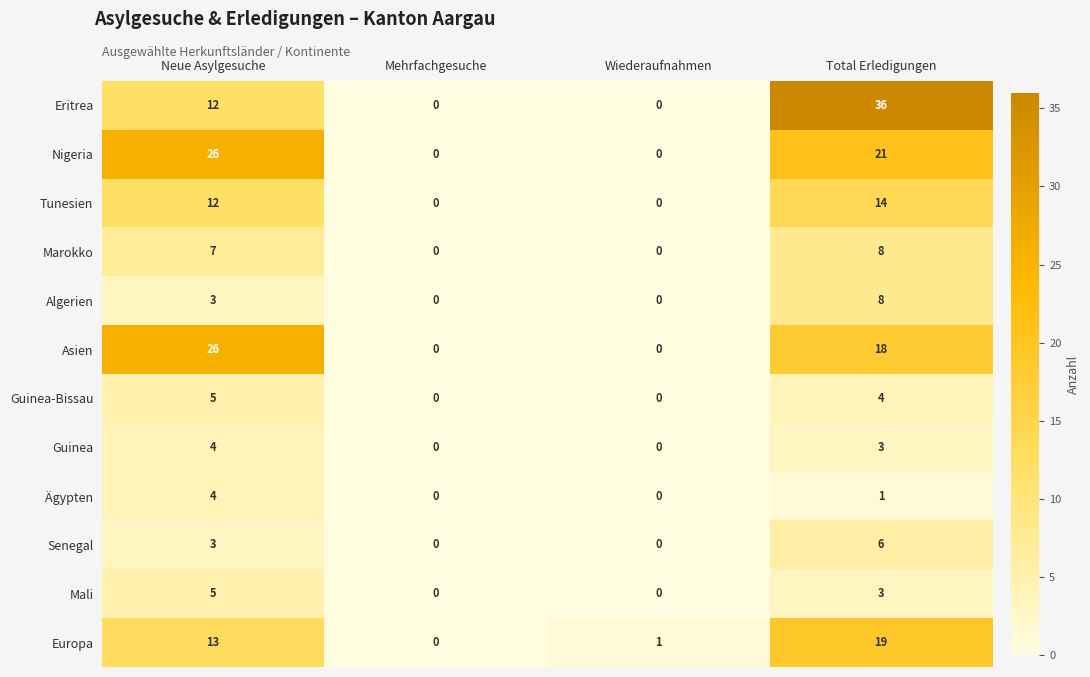

What is the maximum value shown in the chart?

36